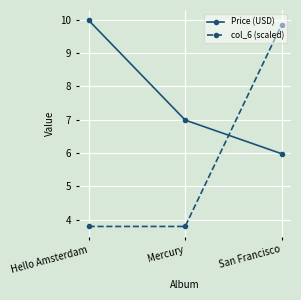

Is the value of Price (USD) at Hello Amsterdam greater than the value of col_6 (scaled) at Hello Amsterdam?

Yes